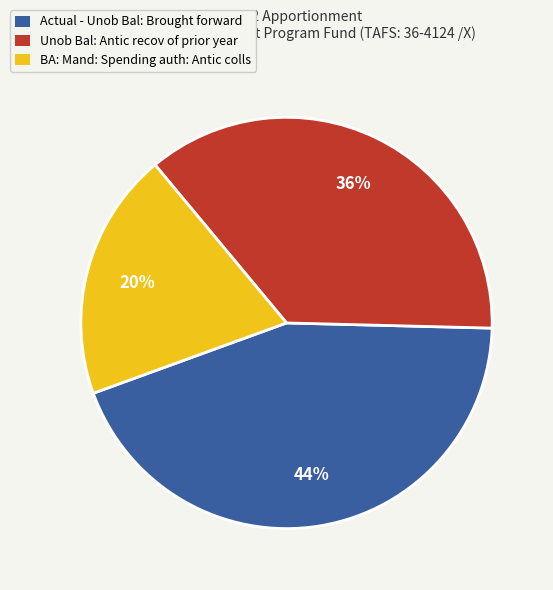

Count the number of slices in the pie.

3